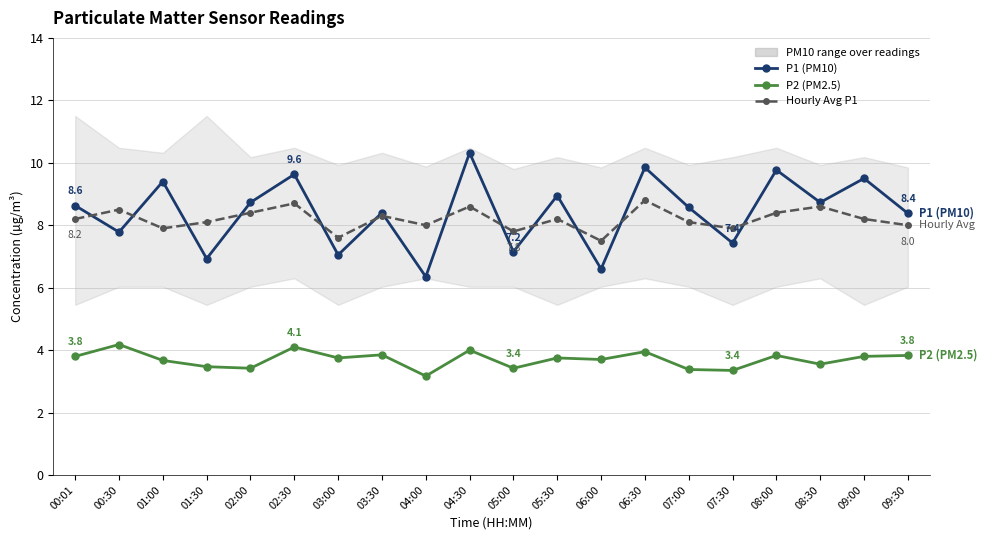

What are all the series names shown in the legend?

P1 (PM10), P2 (PM2.5), Hourly Avg P1